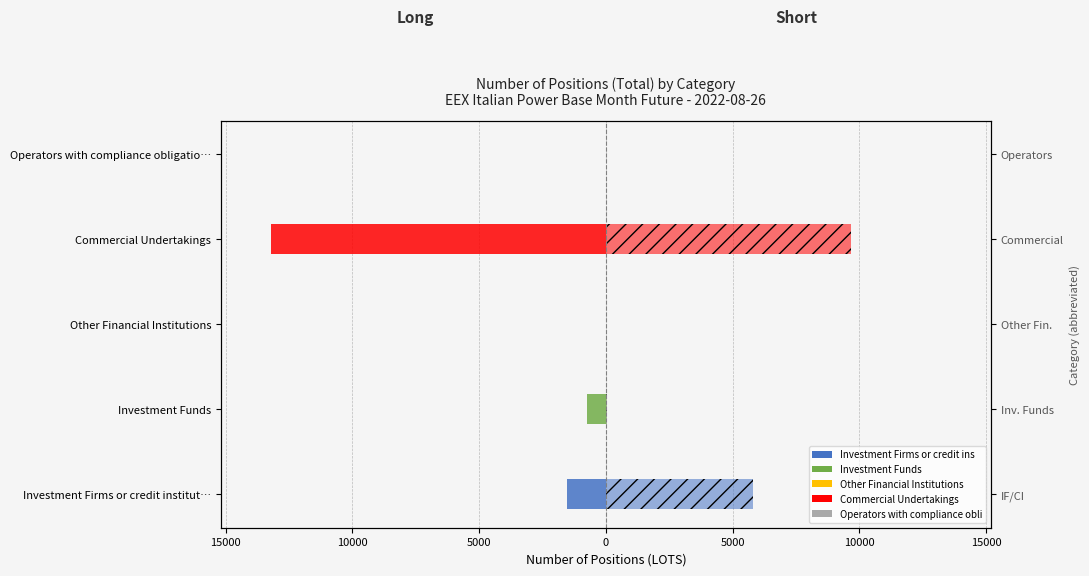

Reading right to left, transcribe all the data shown in this chart.

Long: 0	-13201	0	-760	-1542
Short: 0	9654	0	31	5818